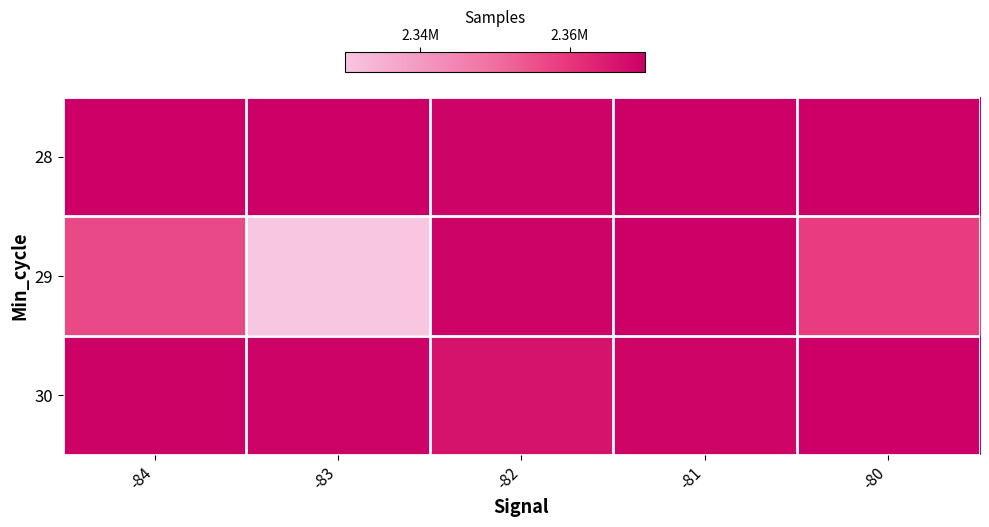

Between -84 and -82, which series saw the biggest shift?

29